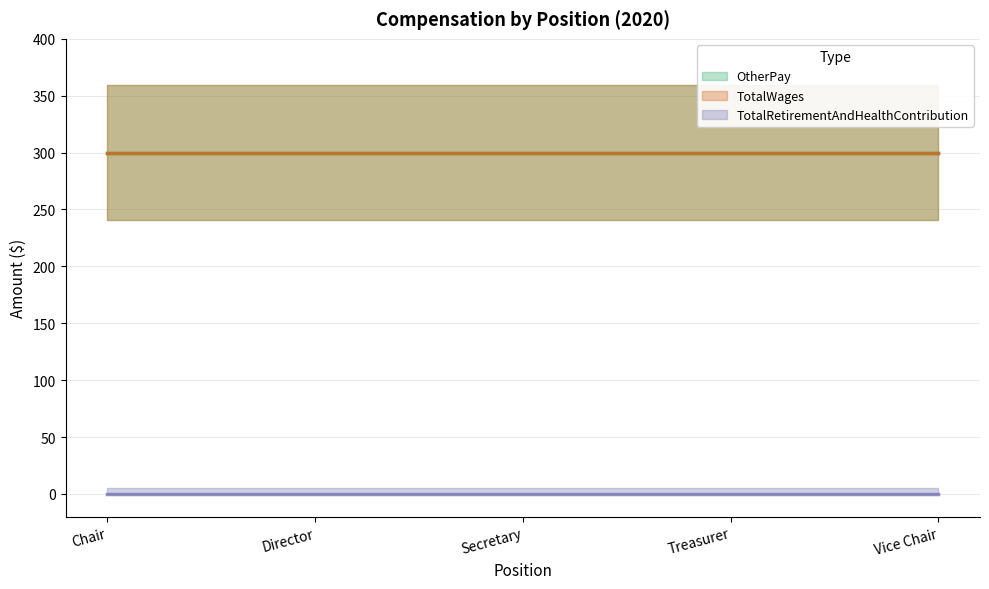

Does the chart have visible grid lines?

Yes